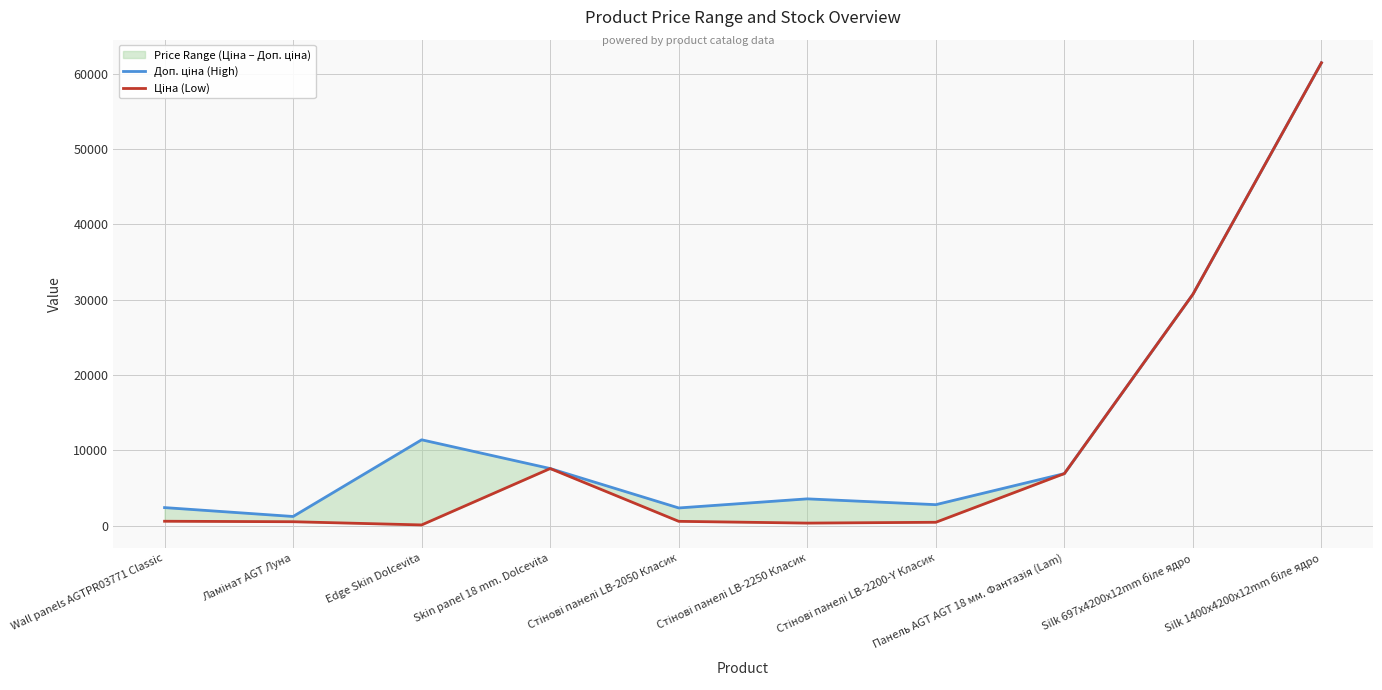

How many distinct data groups are displayed?

2